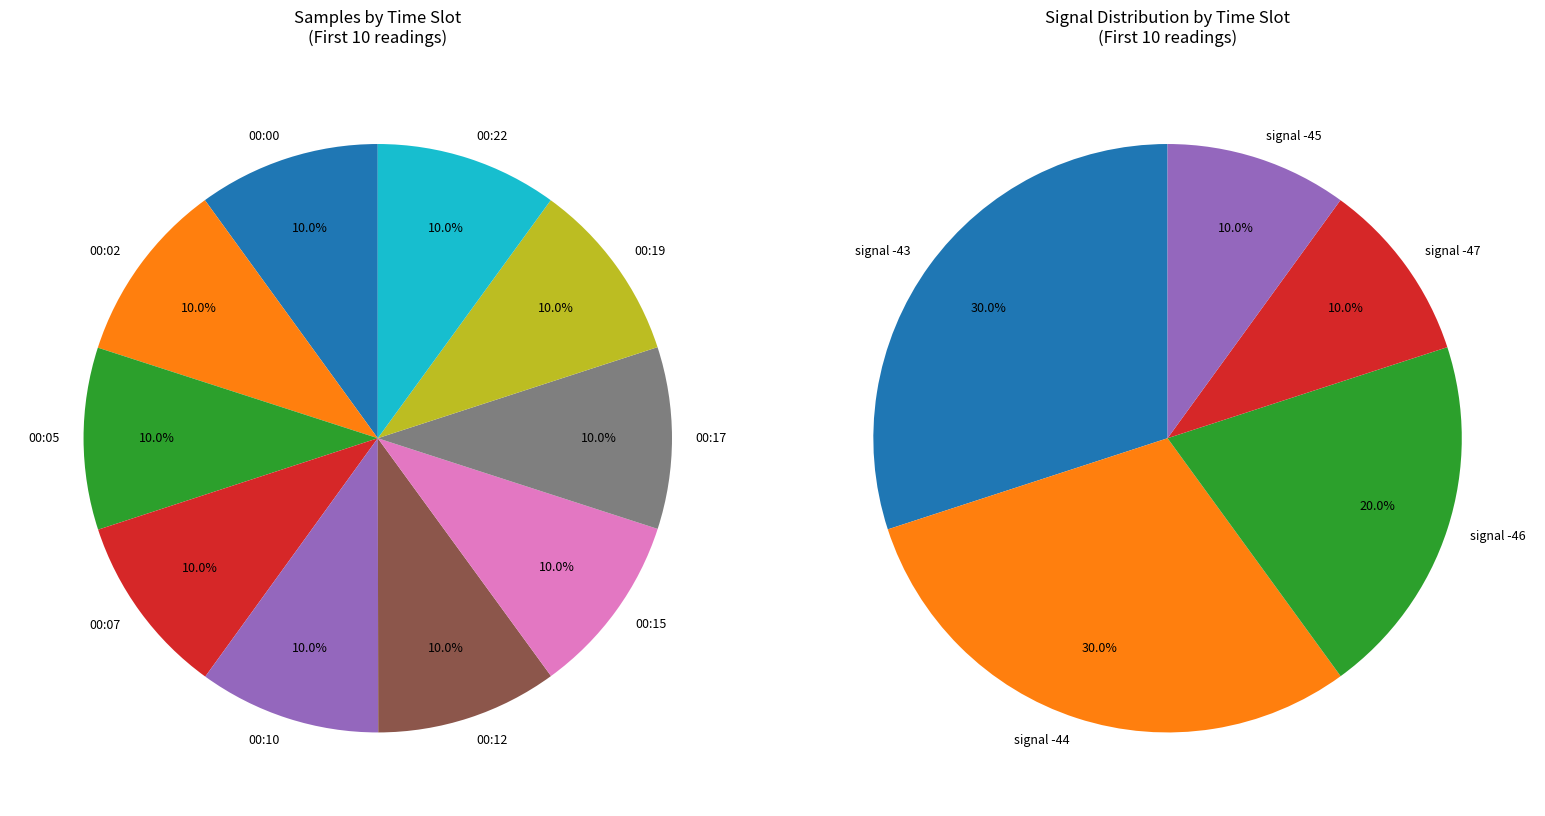

Is it true that -43 (00:02) is 17% of the pie?

False